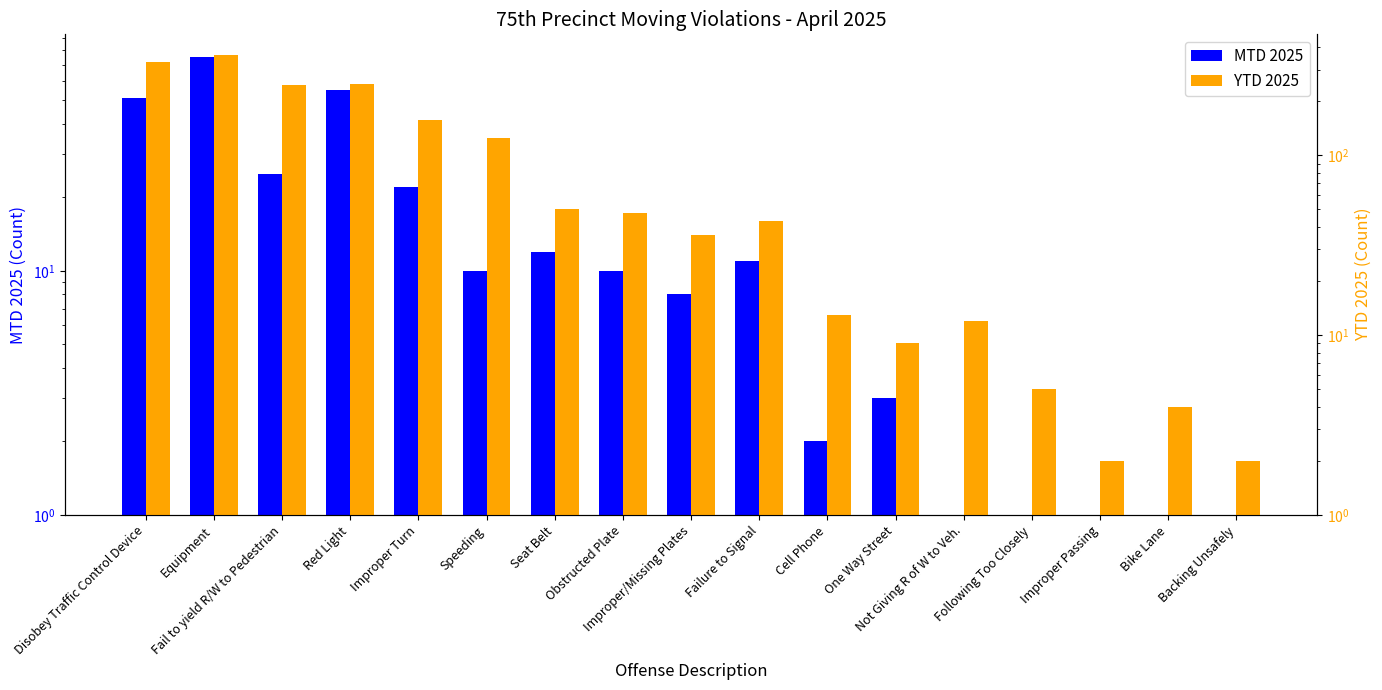

At how many categories does at least one series exceed 299?

2